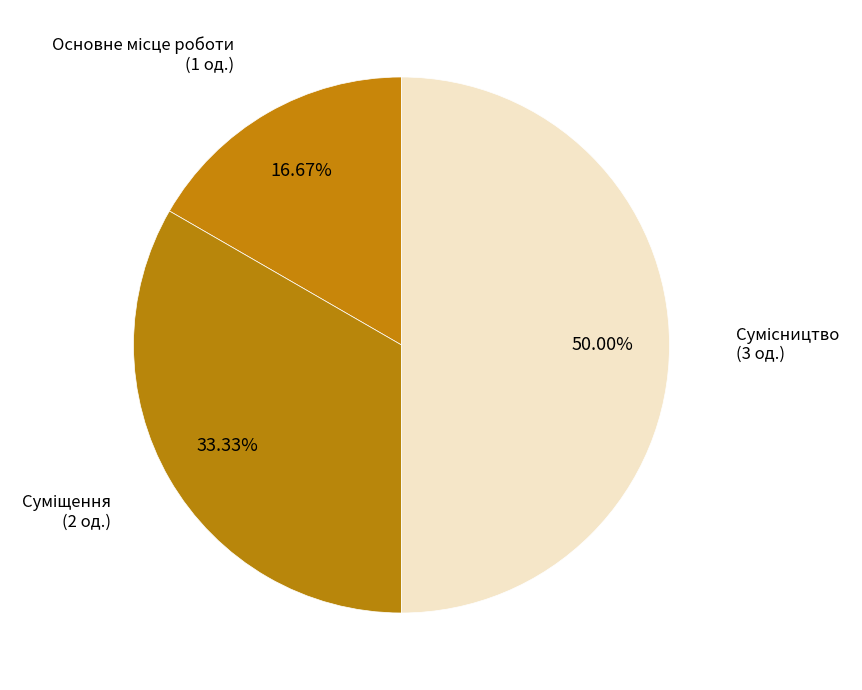

What is the largest slice in the pie chart?

Сумісництво